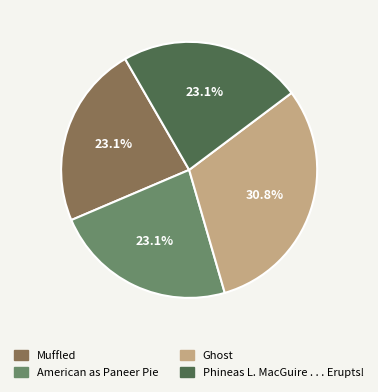

What is the total percentage of Ghost and American as Paneer Pie?

53.8%